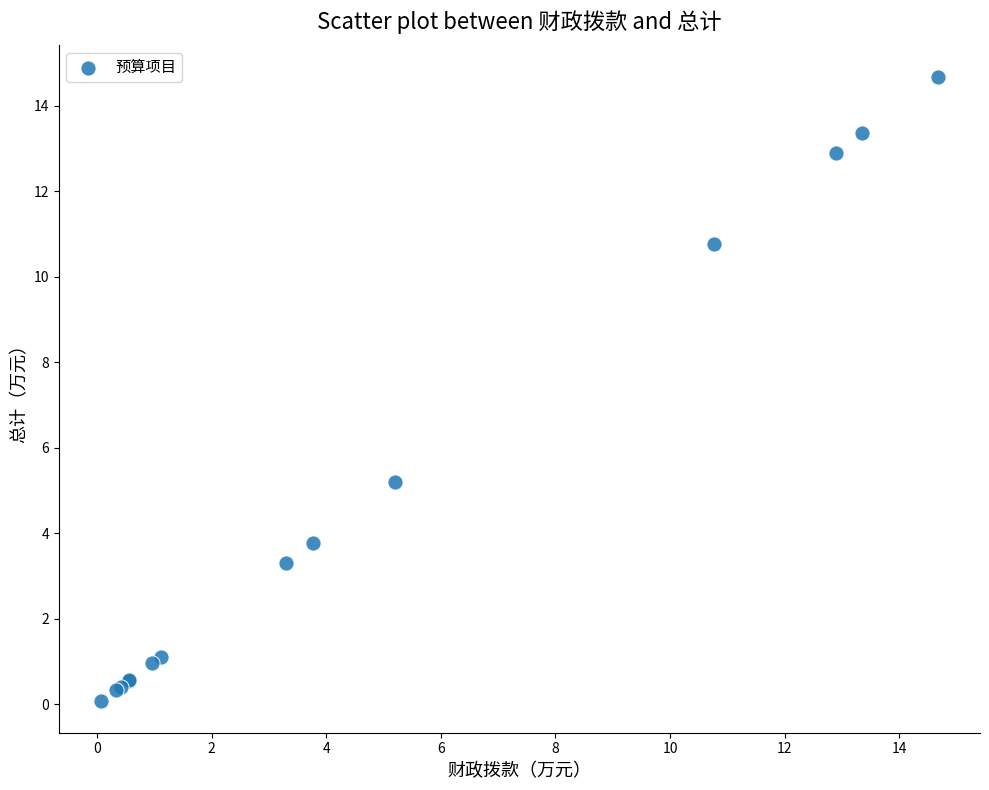

What Y value in the scatter plot is closest to 7?

5.2